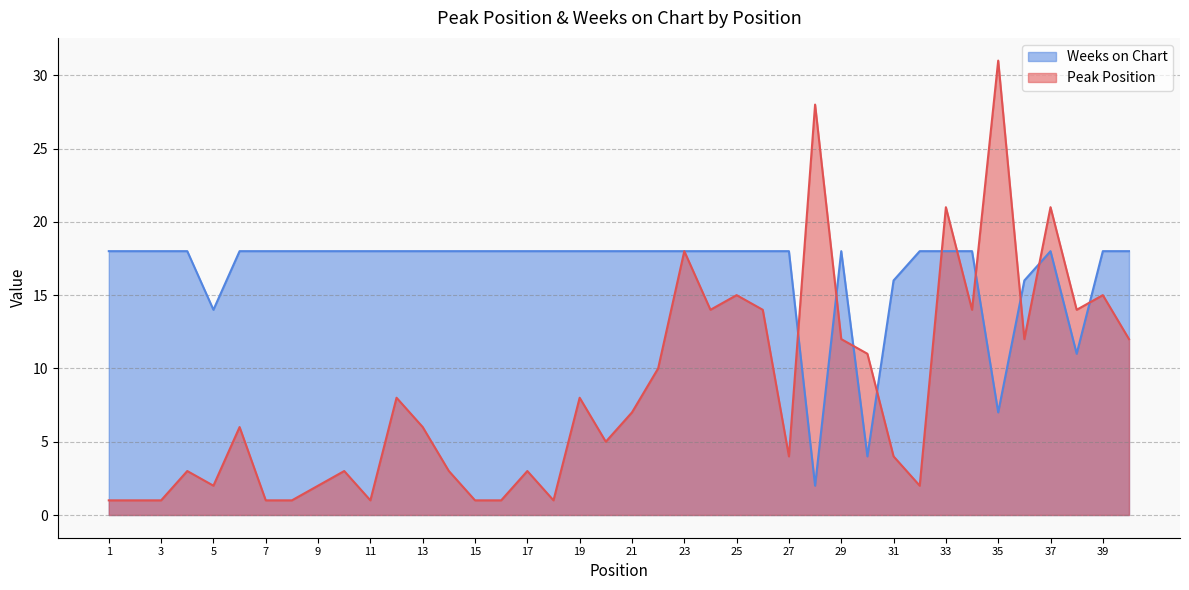

The value of Peak Position at 1 is 1. True or false?

False